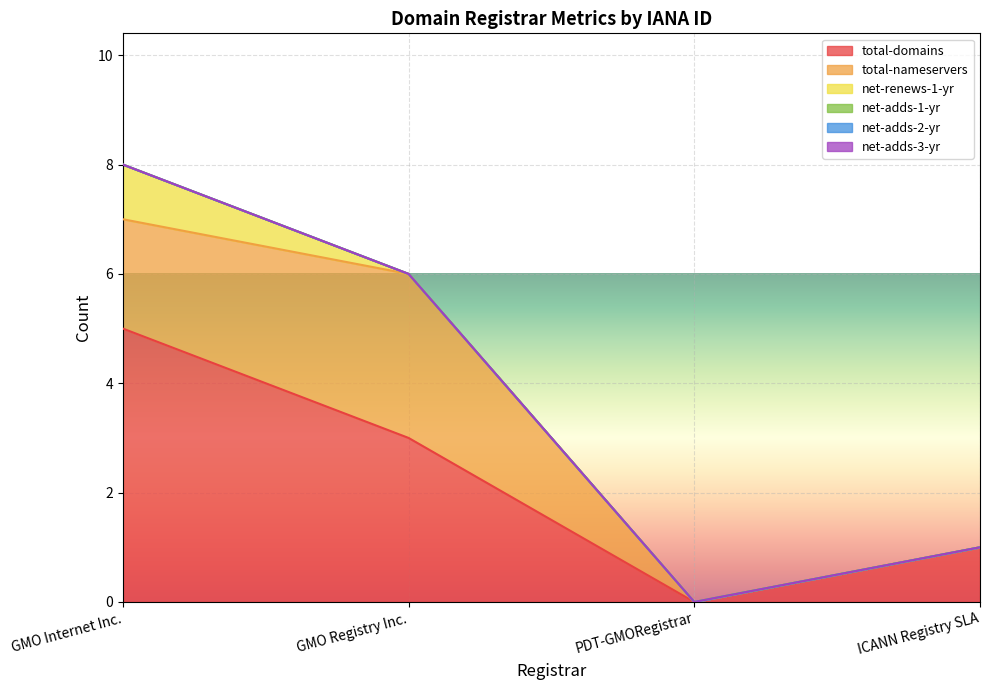

What is the value of the total-domains point at the 1st from the left?

5